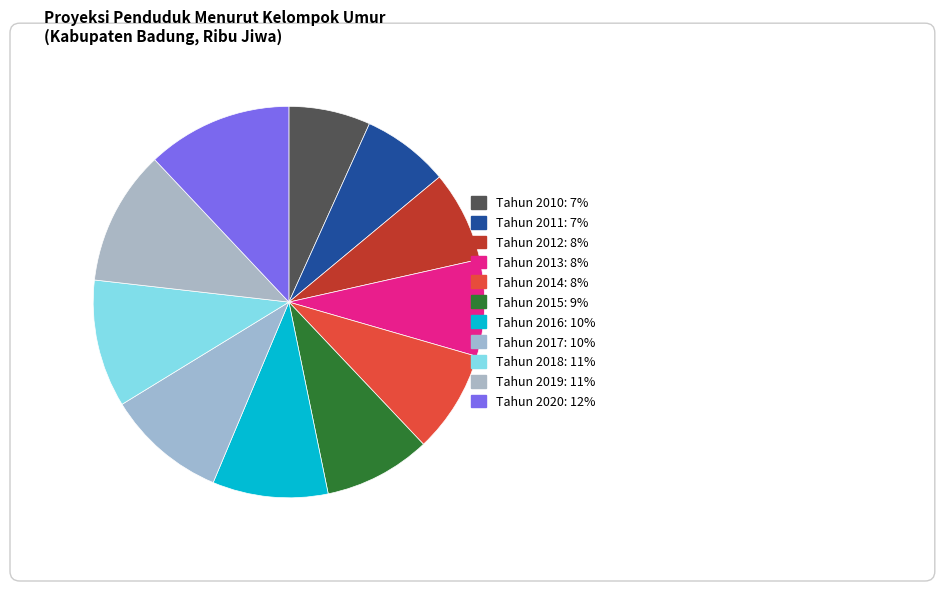

To the nearest percent, what percentage of the pie is Tahun 2010?

7%